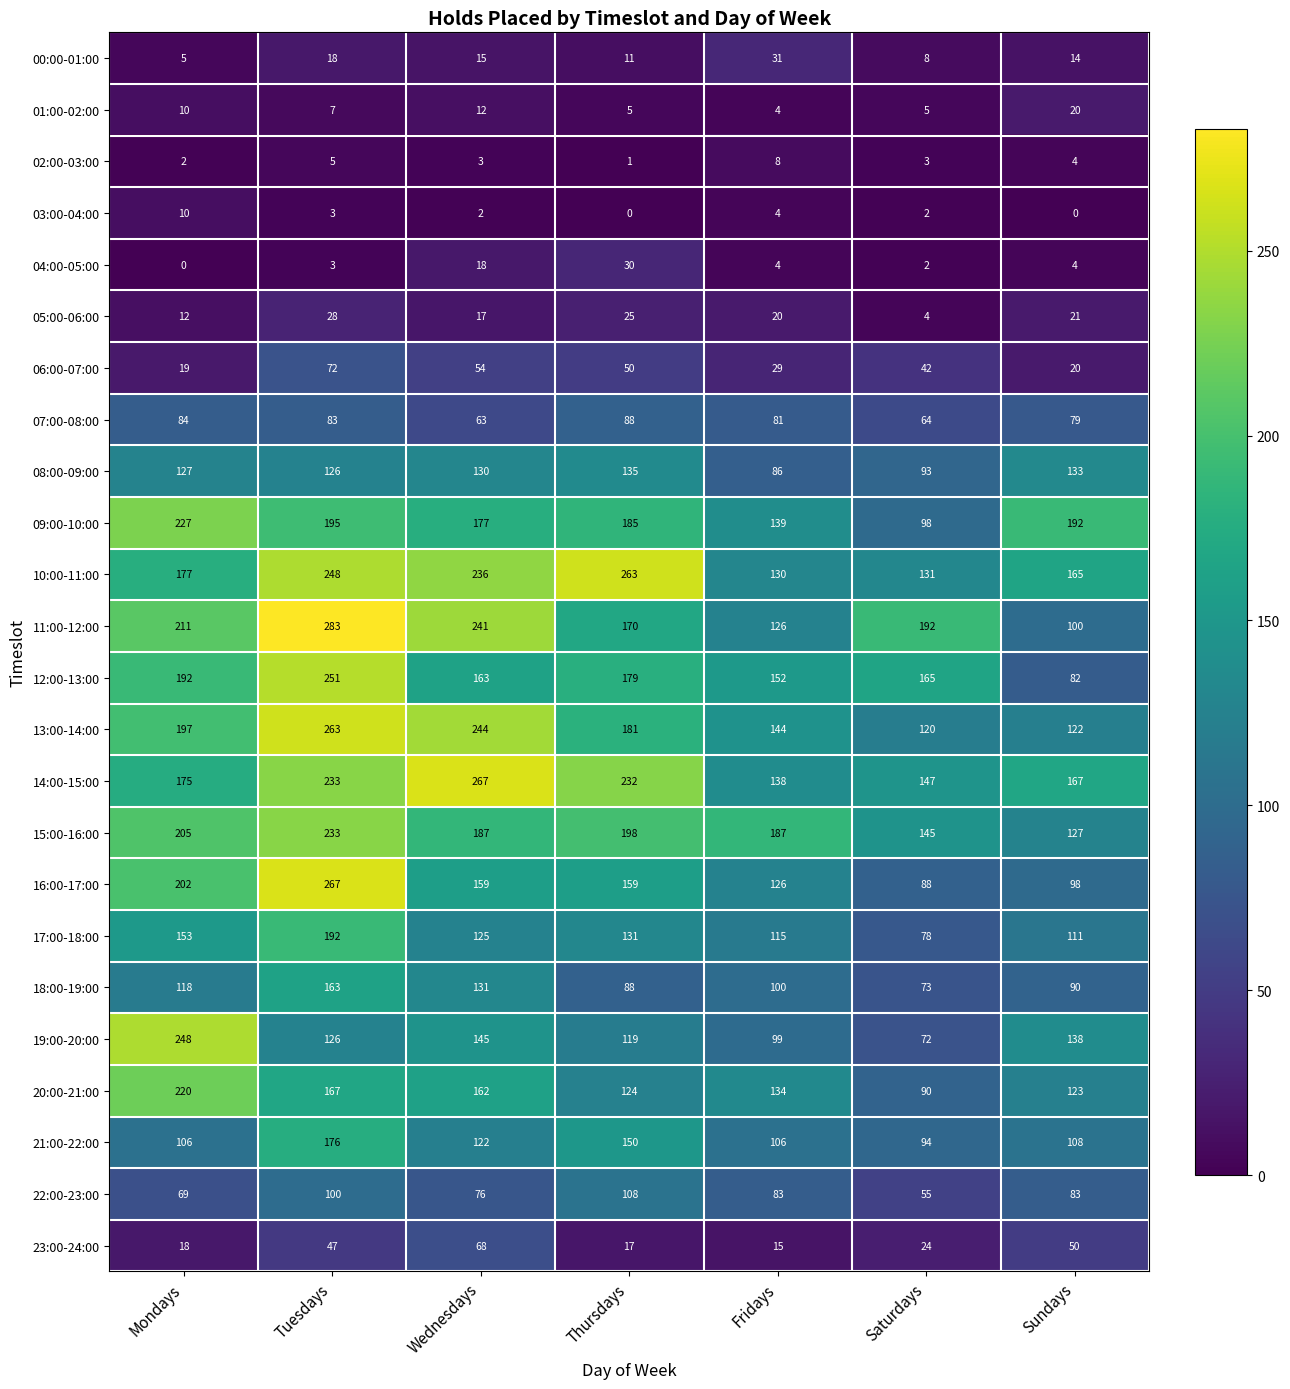

What is the sum of the 08:00-09:00 values at Thursdays and Sundays?

268